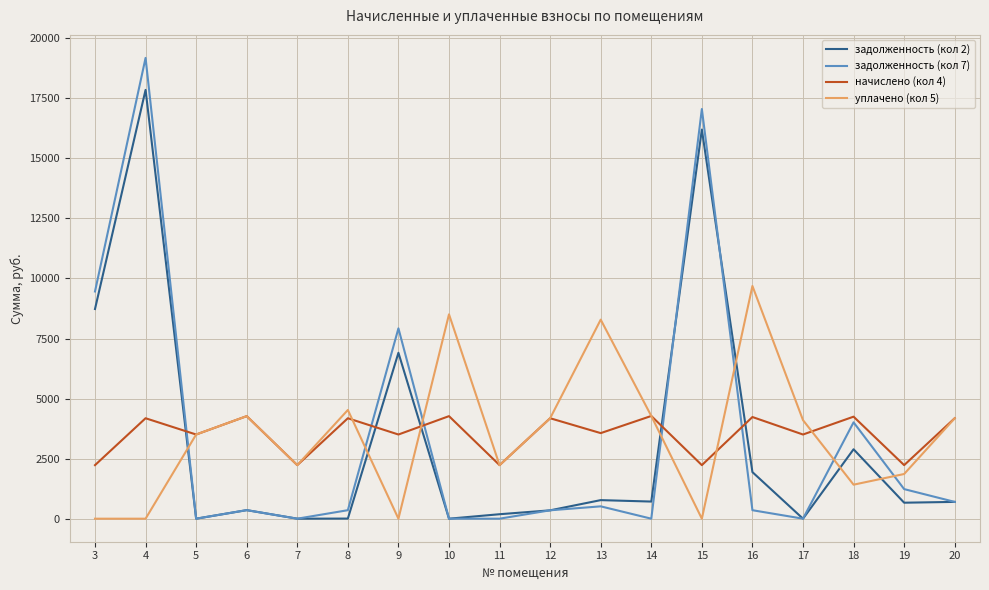

The value of начислено (кол 4) at 16 is 1825.4. True or false?

False